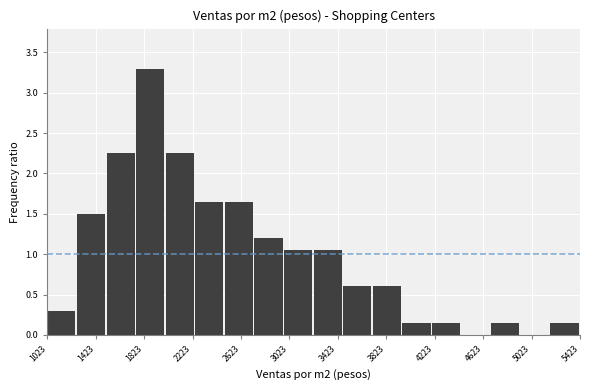

Reading left to right, transcribe this chart: for each bar, give the range it covers on the x-axis and its height. Neither the bar edges nor the heights are printed on the chart, so give them approximately, as read against the axes.

1000 to 1250: 0.30
1250 to 1500: 1.50
1500 to 1750: 2.25
1750 to 2000: 3.30
2000 to 2250: 2.25
2250 to 2500: 1.65
2500 to 2750: 1.65
2750 to 3000: 1.20
3000 to 3200: 1.05
3200 to 3450: 1.05
3450 to 3700: 0.60
3700 to 3950: 0.60
3950 to 4200: 0.15
4200 to 4450: 0.15
4450 to 4700: 0
4700 to 4950: 0.15
4950 to 5200: 0
5200 to 5400: 0.15